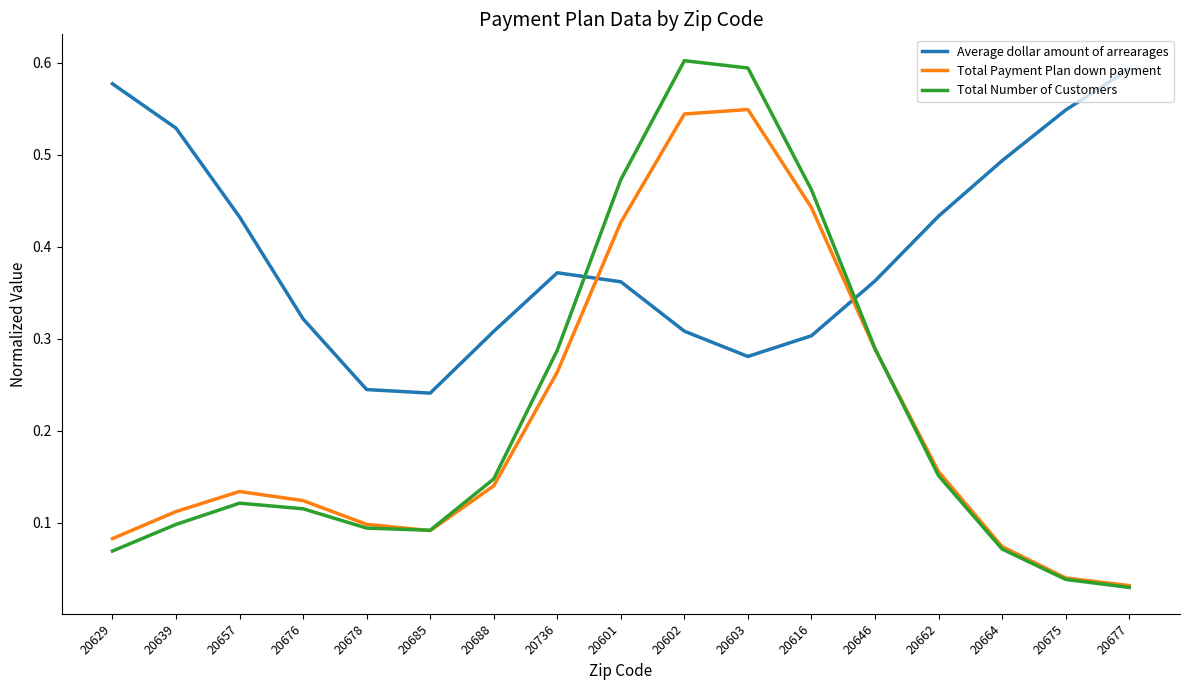

What position from the right is 20602?

8